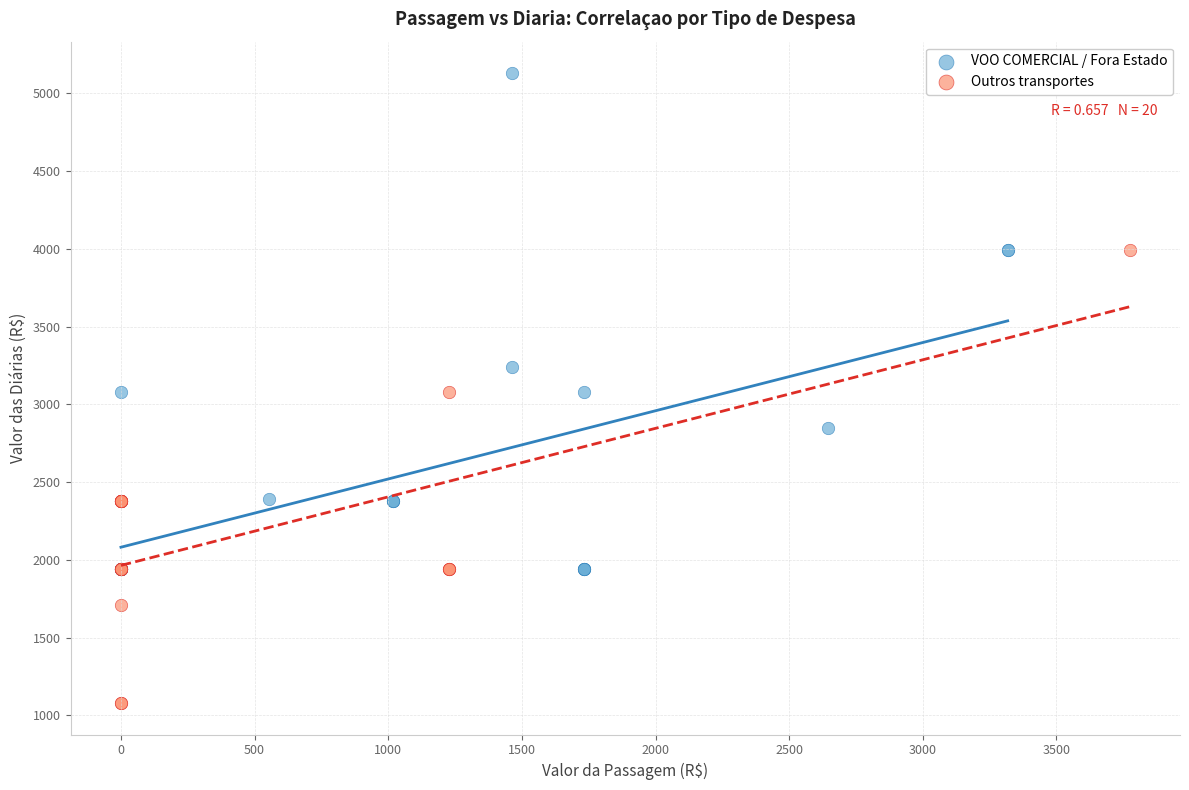

Which series has the largest Y range (max minus min)?

VOO COMERCIAL / Fora Estado